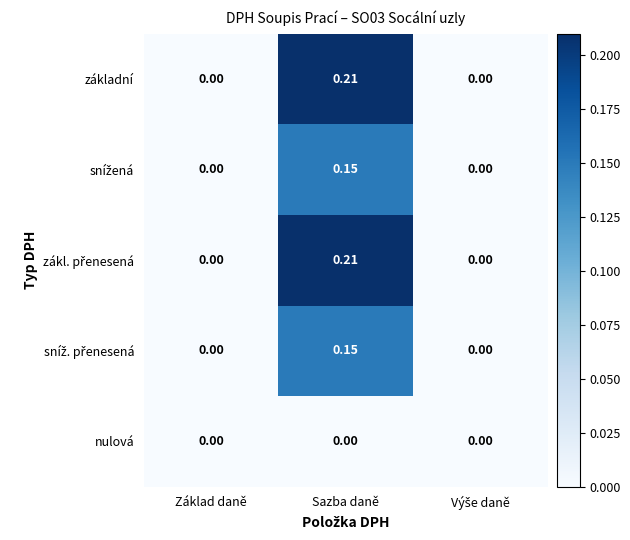

At which category is the sum across all series the highest?

Sazba daně